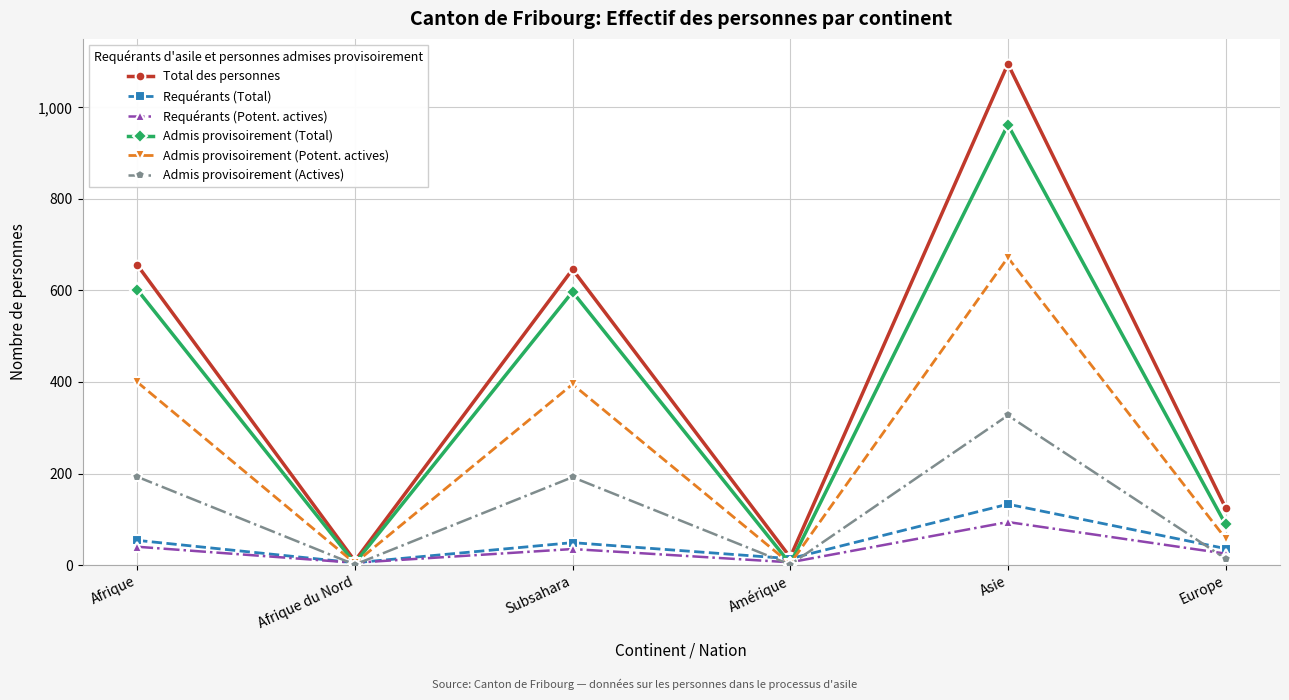

What is the spread (max minus min) of values at Afrique?

616